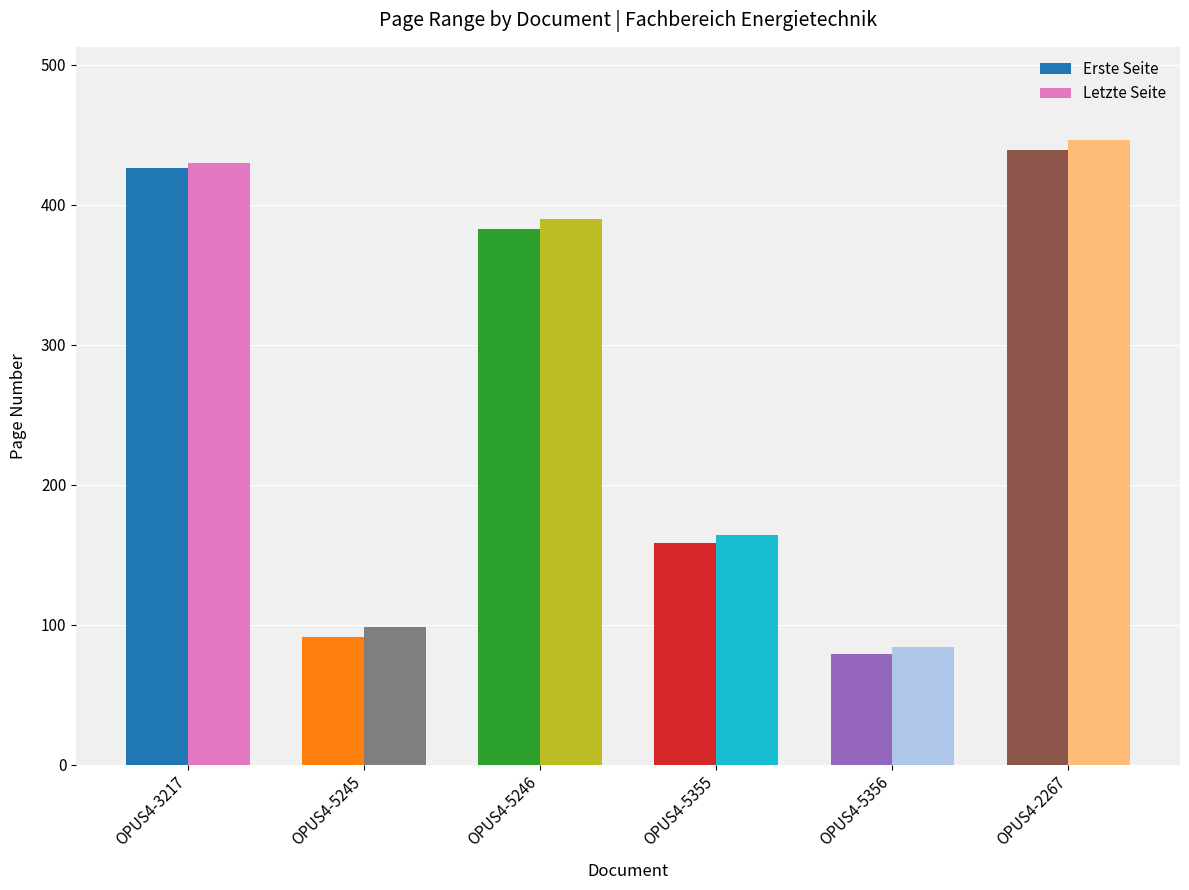

Reading right to left, transcribe all the data shown in this chart.

Erste Seite: 439	79	158	383	91	426
Letzte Seite: 446	84	164	390	98	430